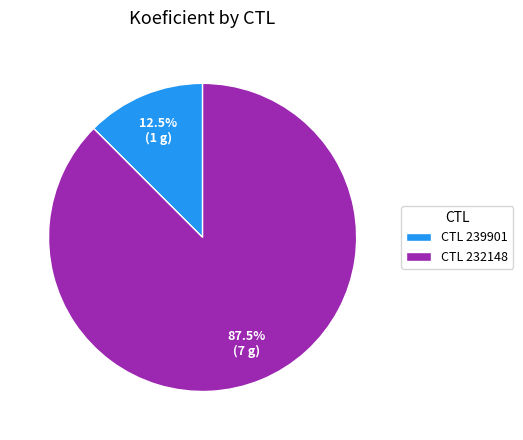

What percentage is NOT represented by CTL 232148?

12.5%